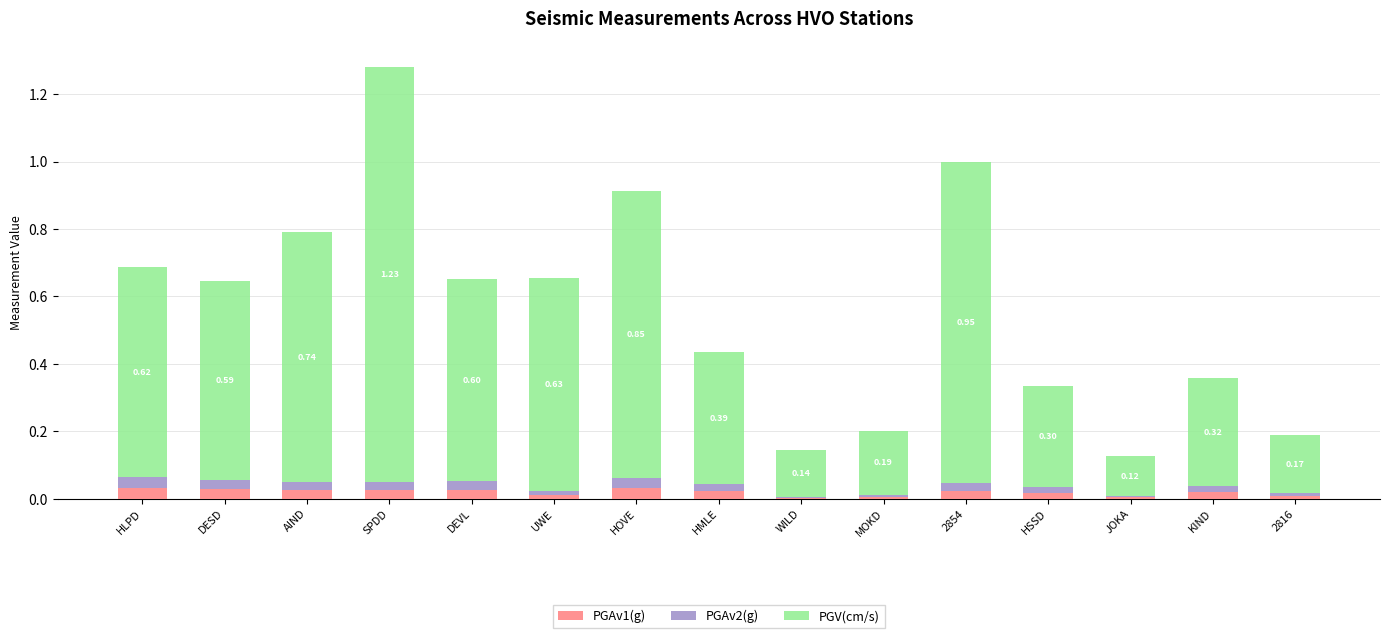

Are the bars grouped side by side (vs. stacked)?

No